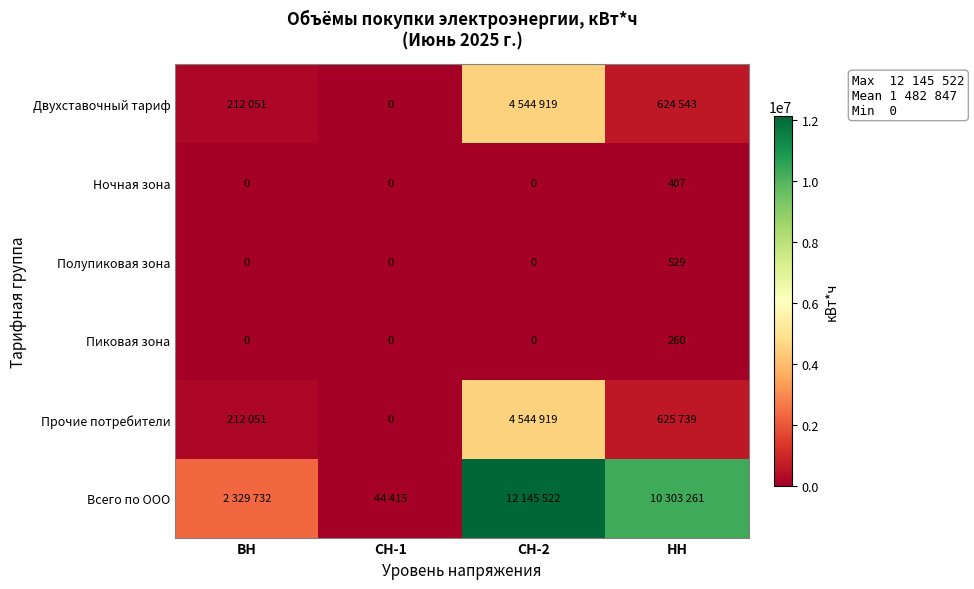

What is the average value of the Полупиковая зона series?

132